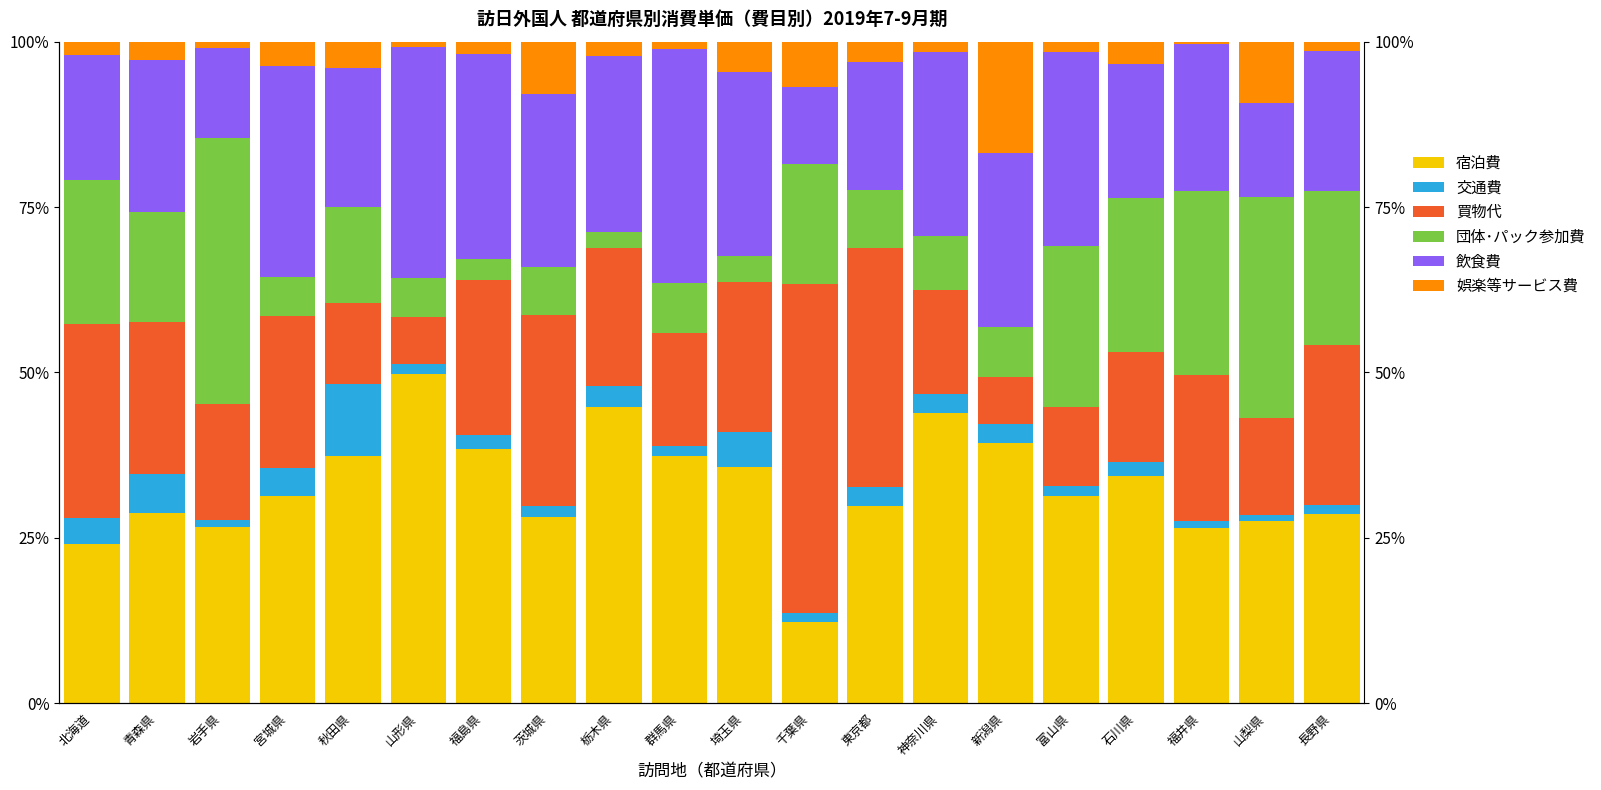

At 長野県, list the series in order from largest to smallest.

宿泊費, 買物代, 団体･パック参加費, 飲食費, 娯楽等サービス費, 交通費